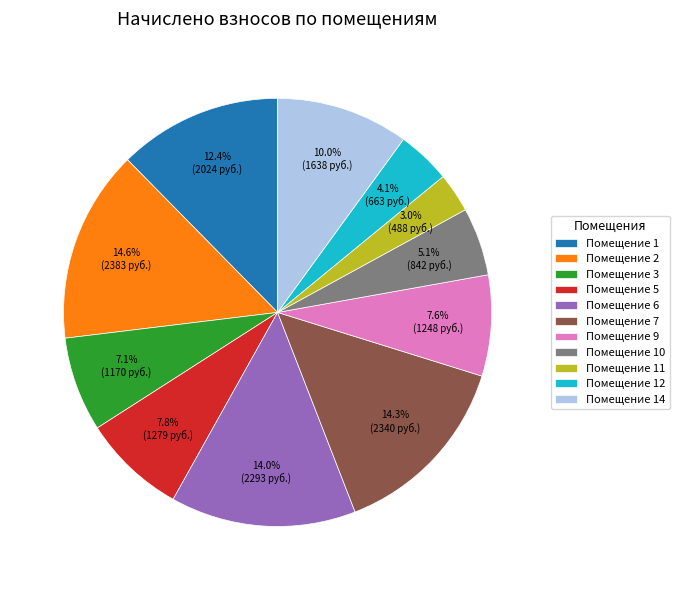

Is there a majority slice in this chart?

No